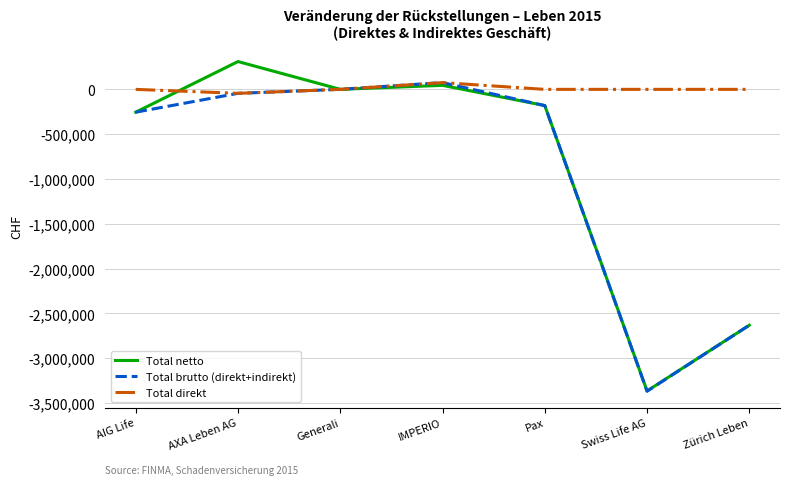

The value of Total brutto (direkt+indirekt) at Generali is 330. True or false?

True